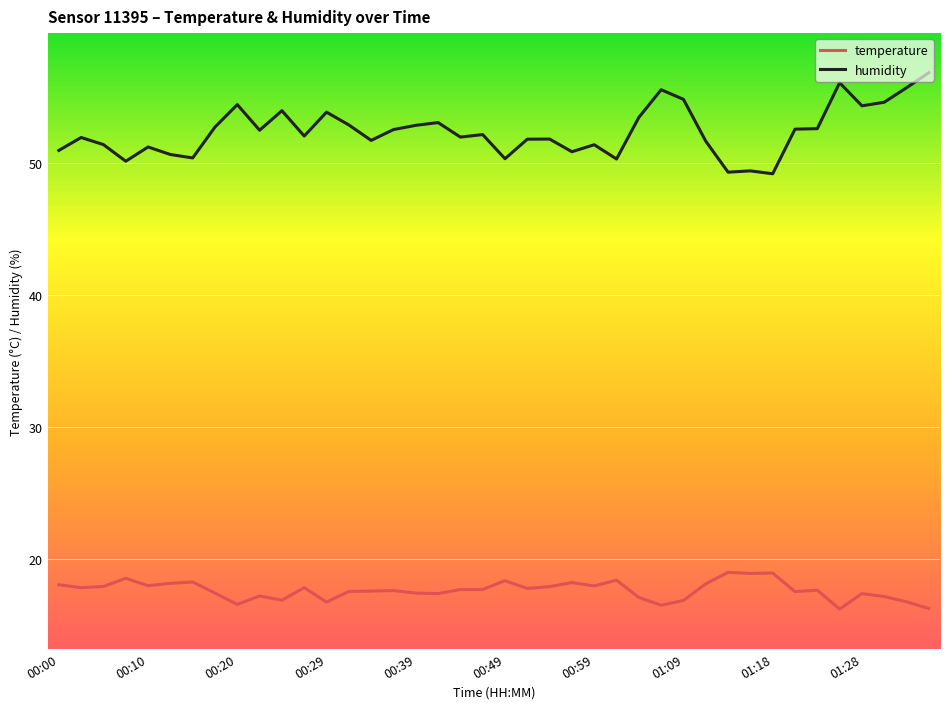

Which series has the largest total across all categories?

humidity